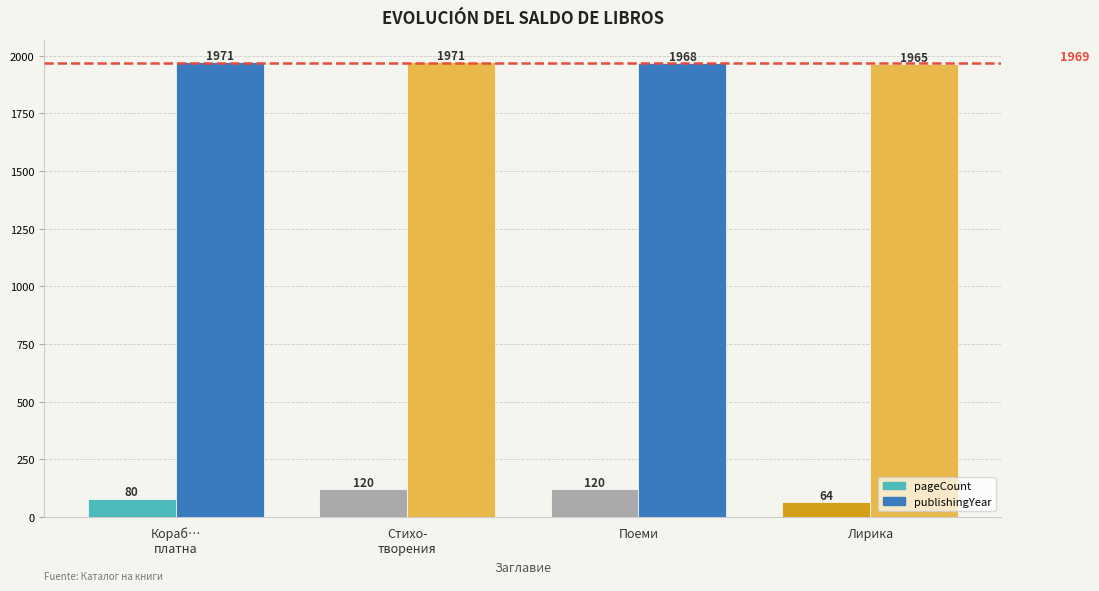

Rank the series by their average value, from lowest to highest.

pageCount, publishingYear